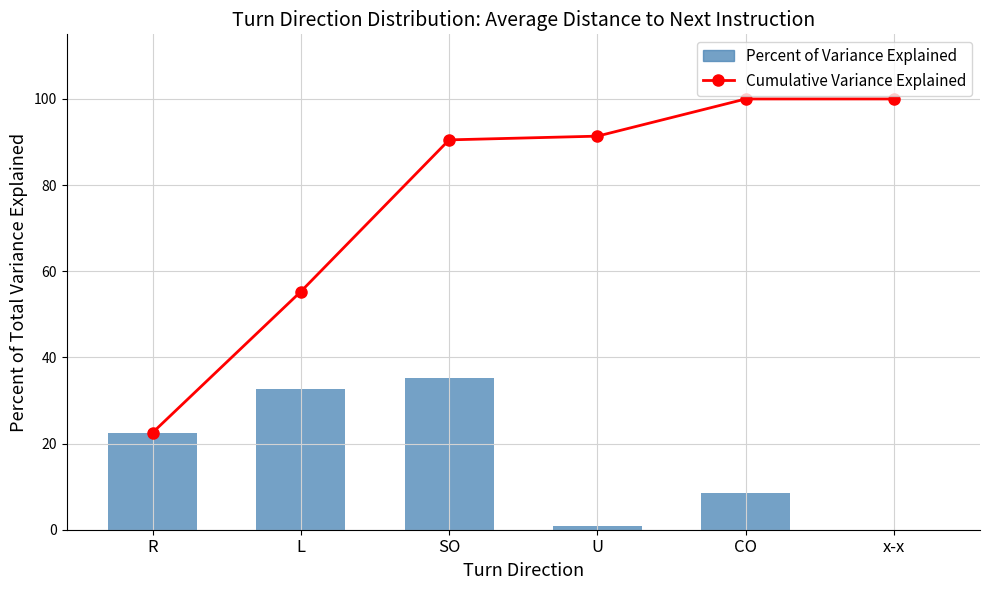

What is the difference between the maximum and minimum values in the Percent of Variance Explained series?

35.2